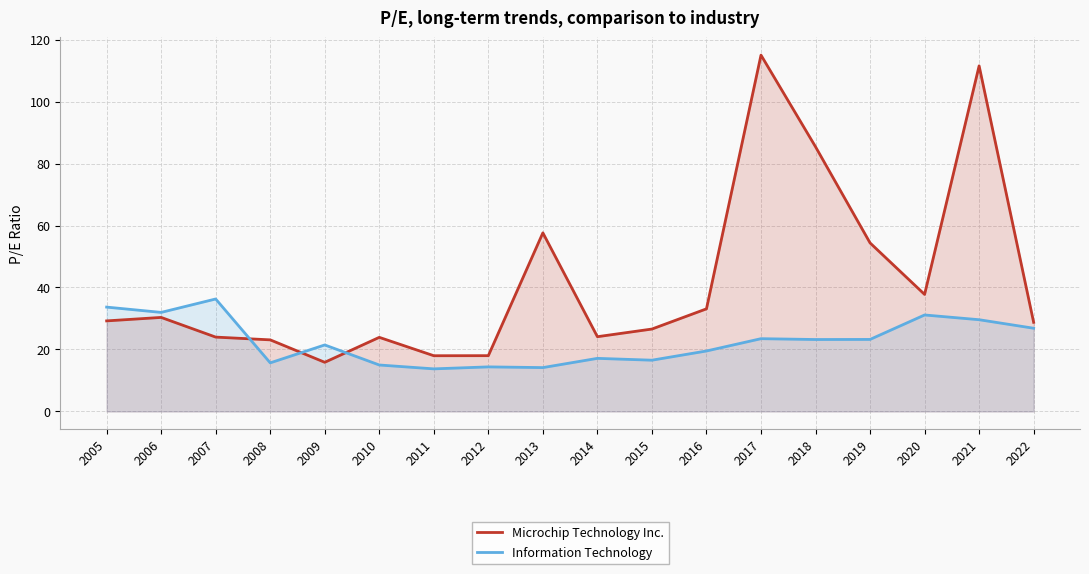

Rank the series by their average value, from lowest to highest.

Information Technology, Microchip Technology Inc.